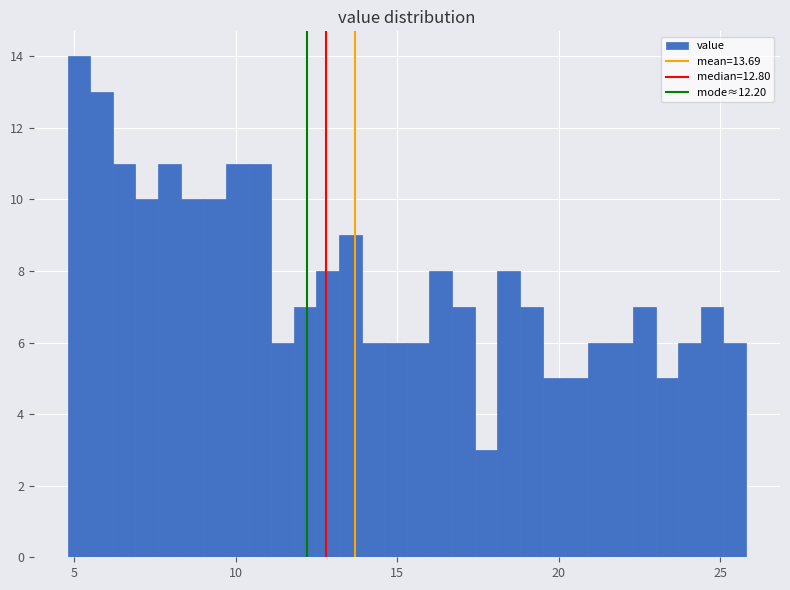

Read against the x-axis, roughly where is the centre of the tallest bar?

5.0